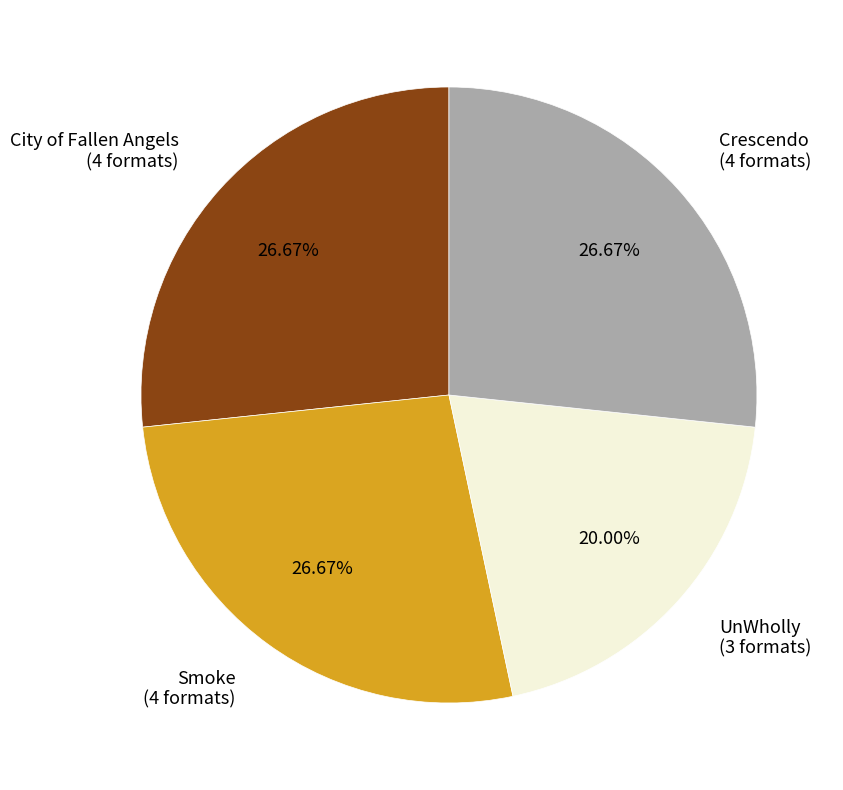

How many slices are in this pie chart?

4